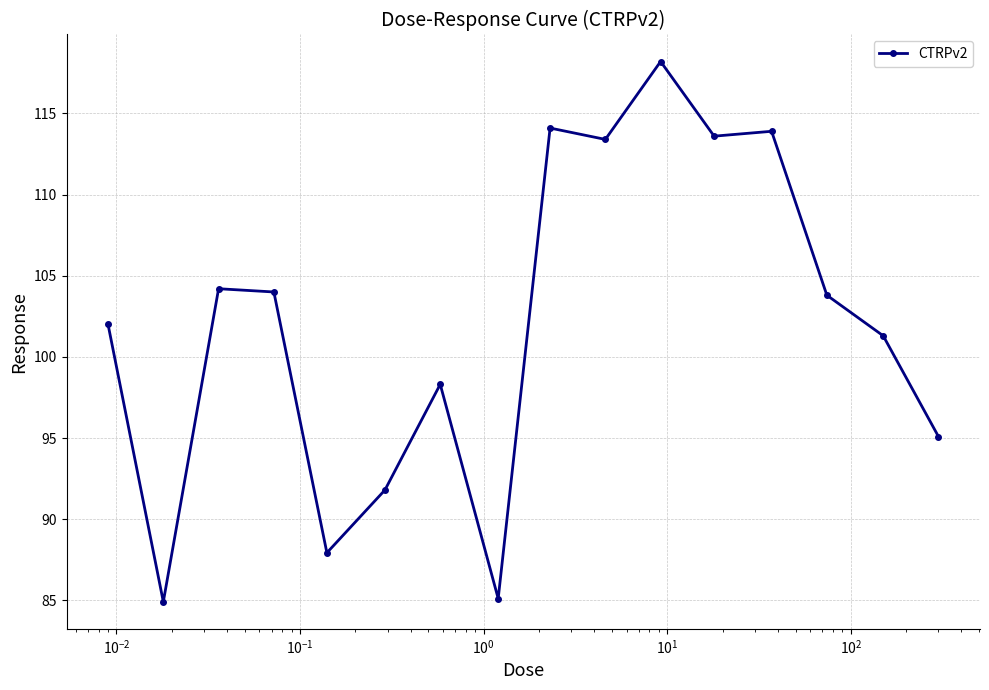

What is the sum of all values?

1631.7